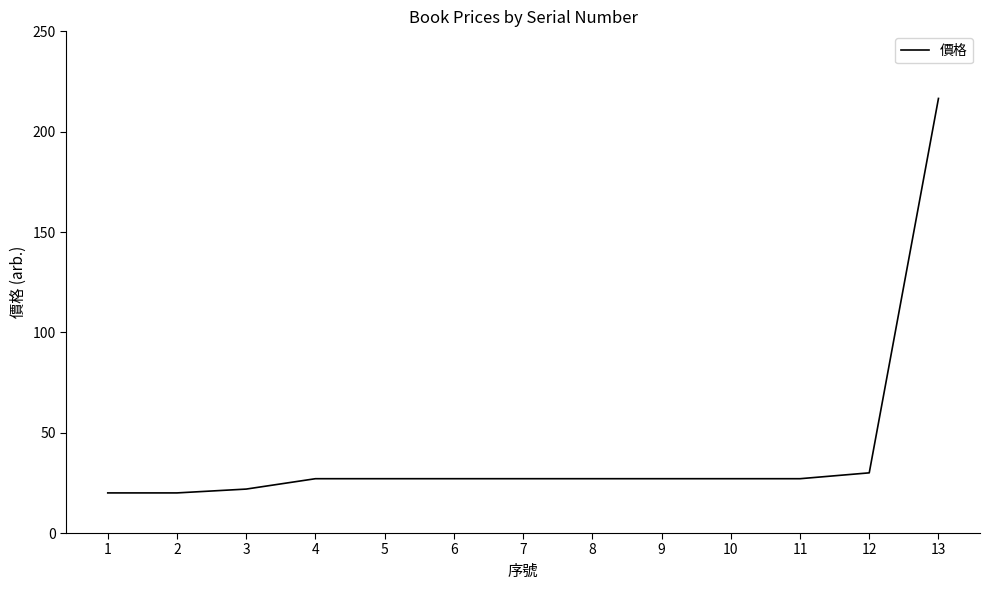

What is the maximum value shown in the chart?

216.6